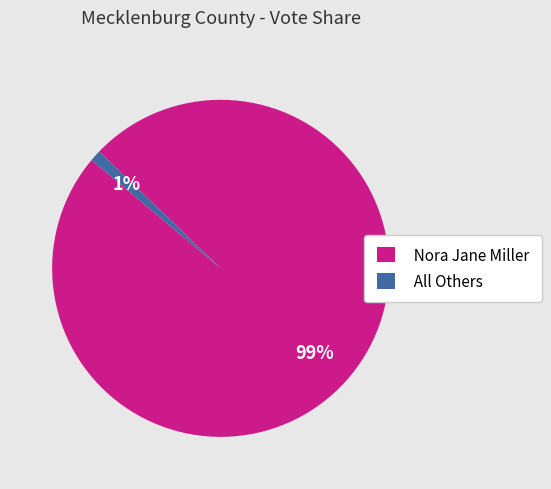

Combined, do All Others and Nora Jane Miller account for over 50%?

Yes